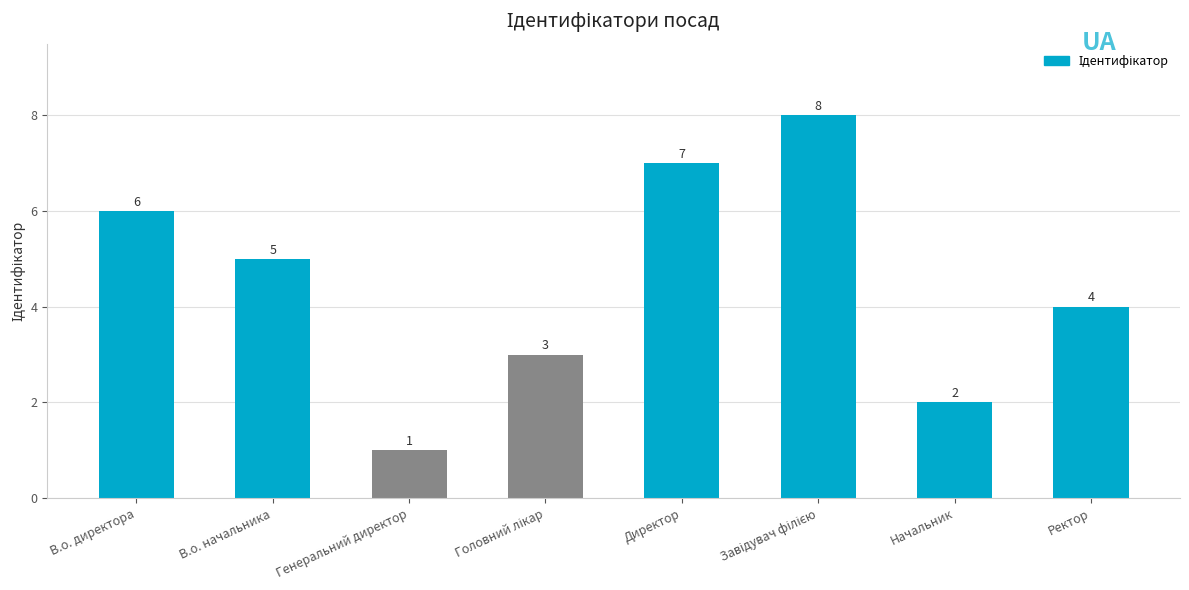

What is the smallest value displayed?

1